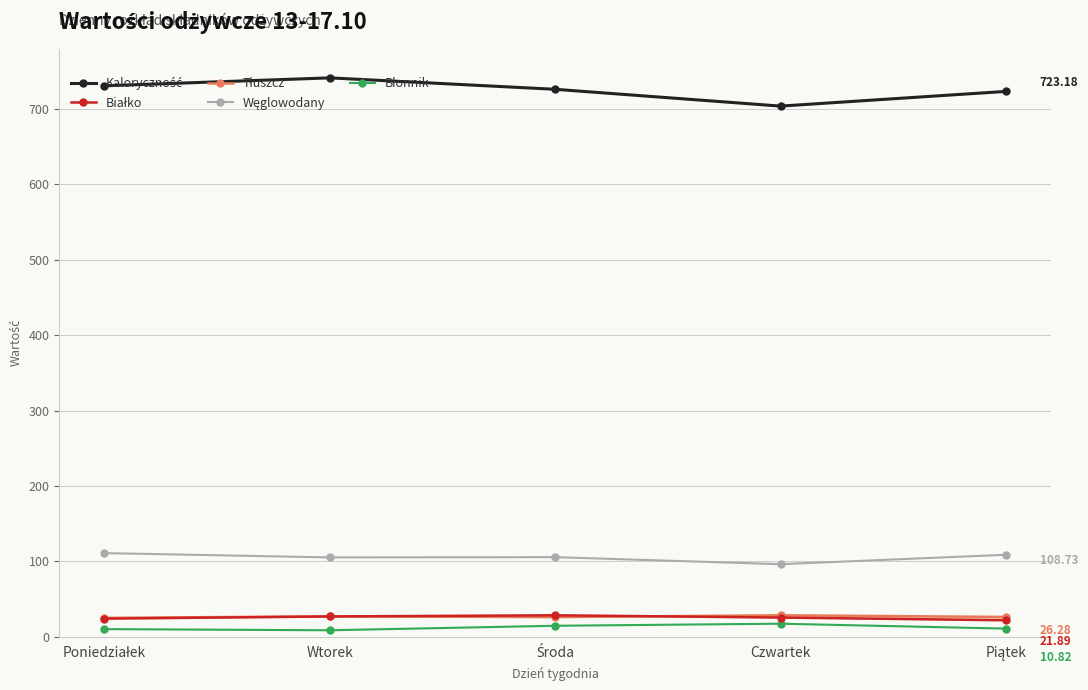

What is the sum of the Tłuszcz values at Czwartek and Piątek?

54.8